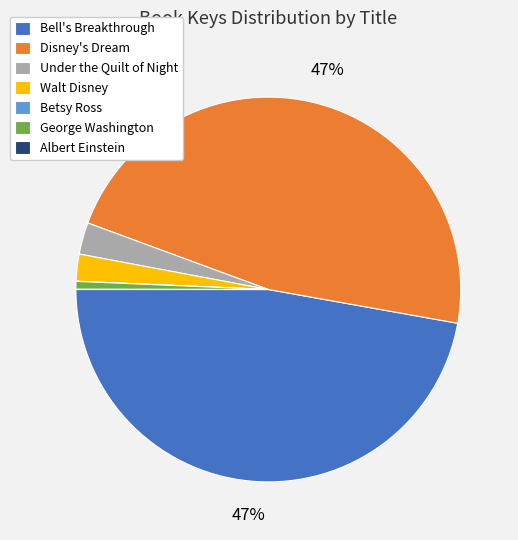

To the nearest percent, what percentage of the pie is Under the Quilt of Night?

3%